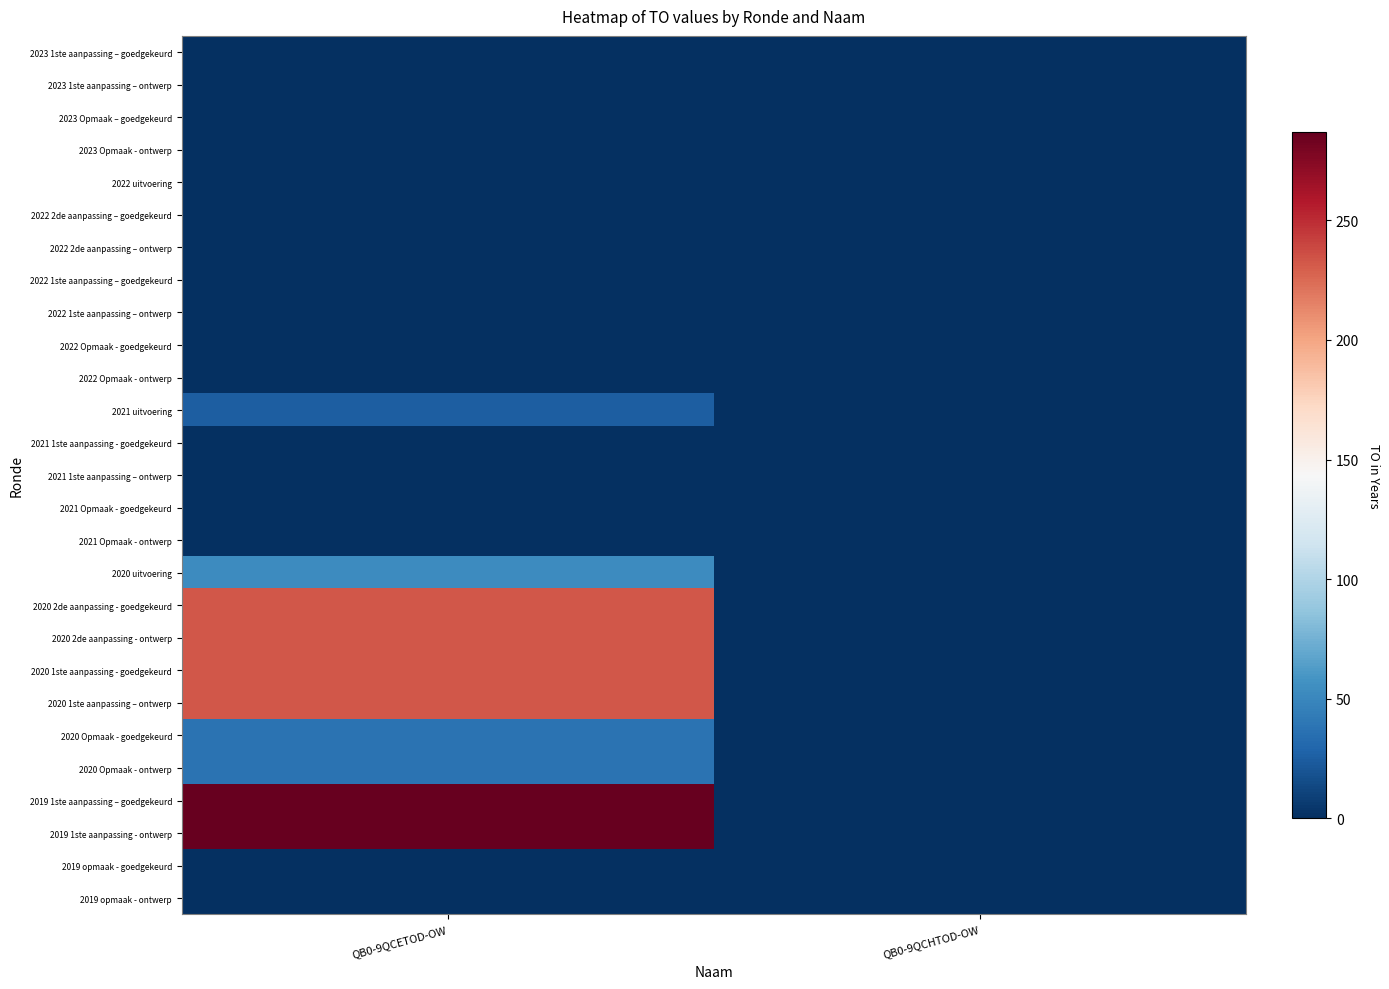

Between QB0-9QCETOD-OW and QB0-9QCHTOD-OW, which is larger?

QB0-9QCETOD-OW